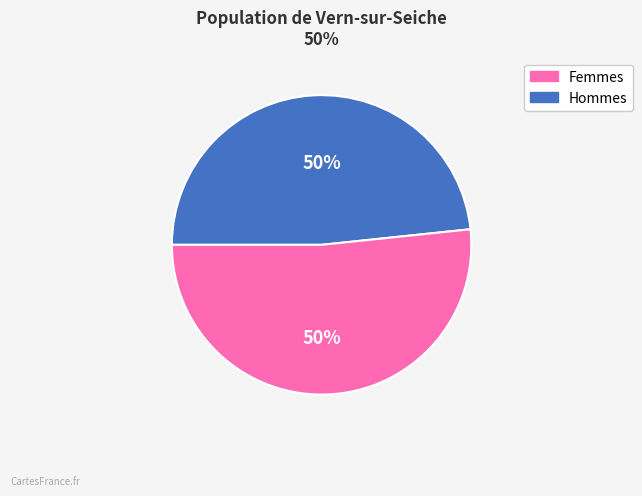

Is there any slice that represents more than half of the pie?

No